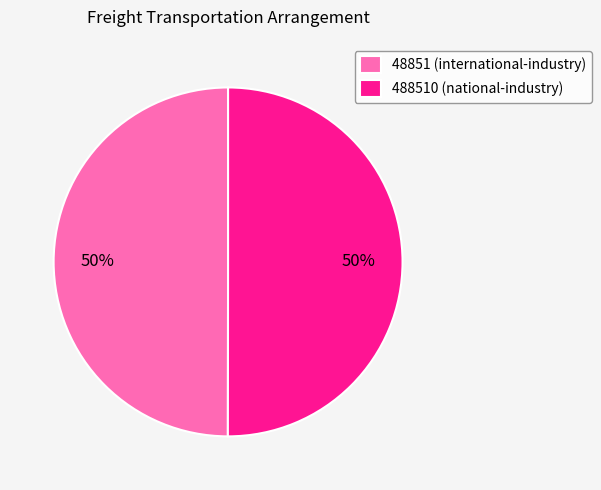

How many slices are in this pie chart?

2